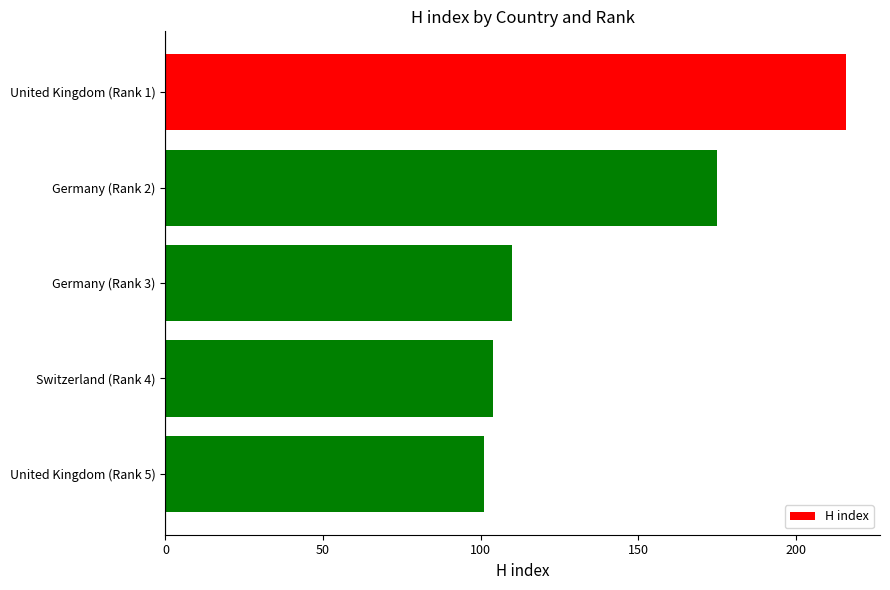

Reading top to bottom, list all the values displayed in this chart.

216	175	110	104	101